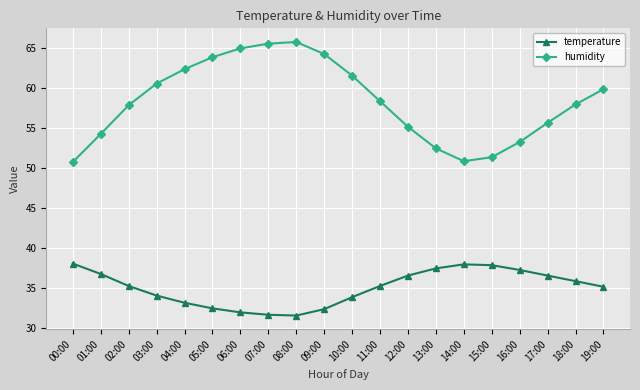

What is the minimum value shown in the chart?

31.5